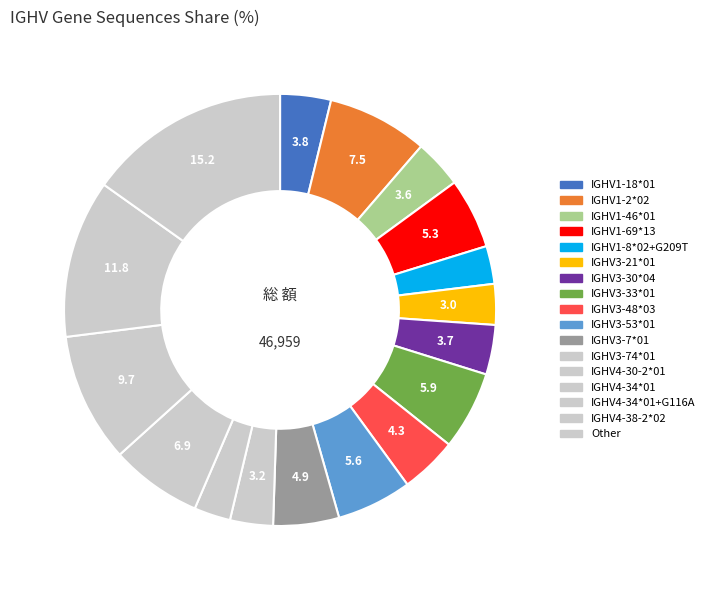

How many slices are in this pie chart?

17